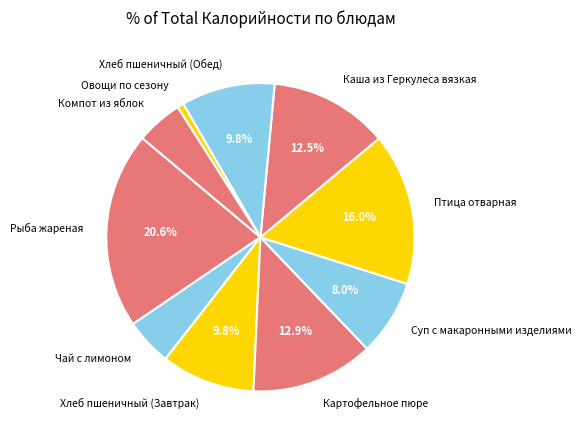

Is it true that Птица отварная is 16% of the pie?

True